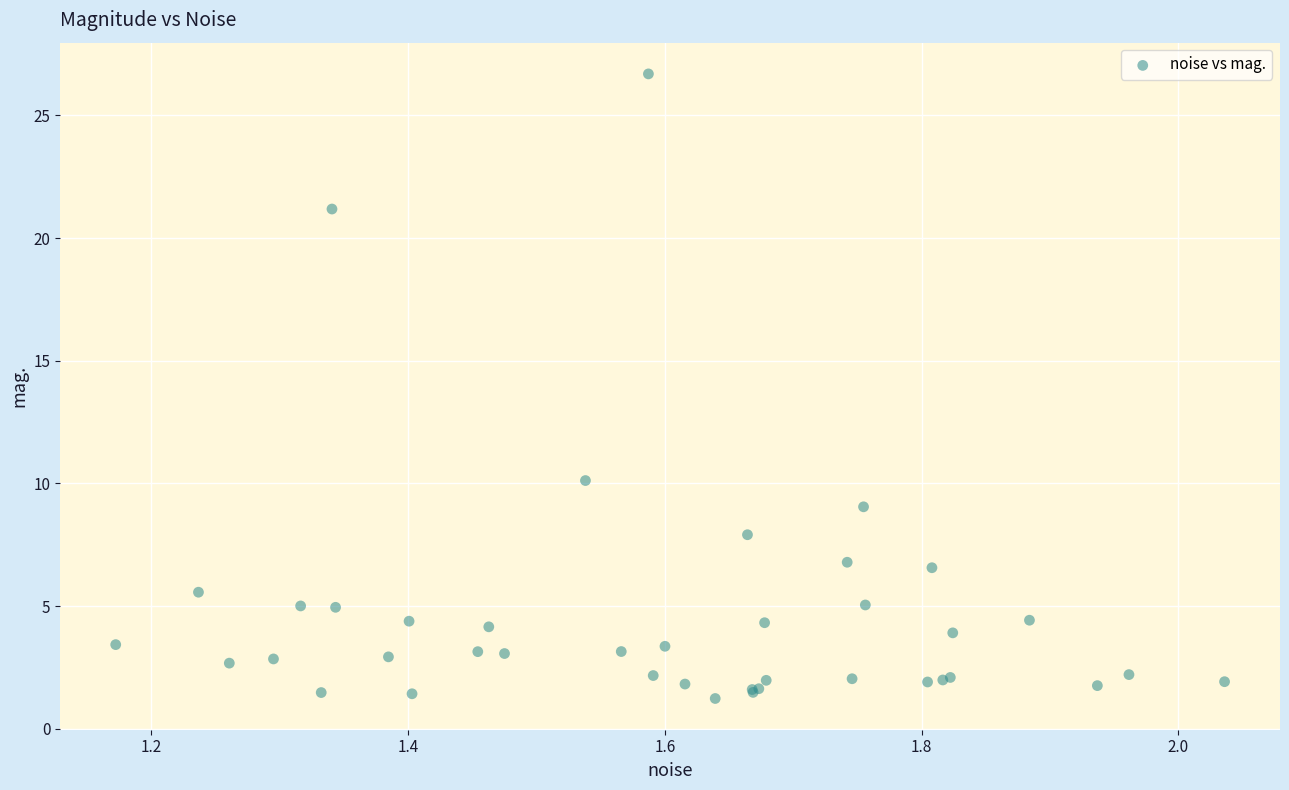

What Y value in the scatter plot is closest to 13?

10.1